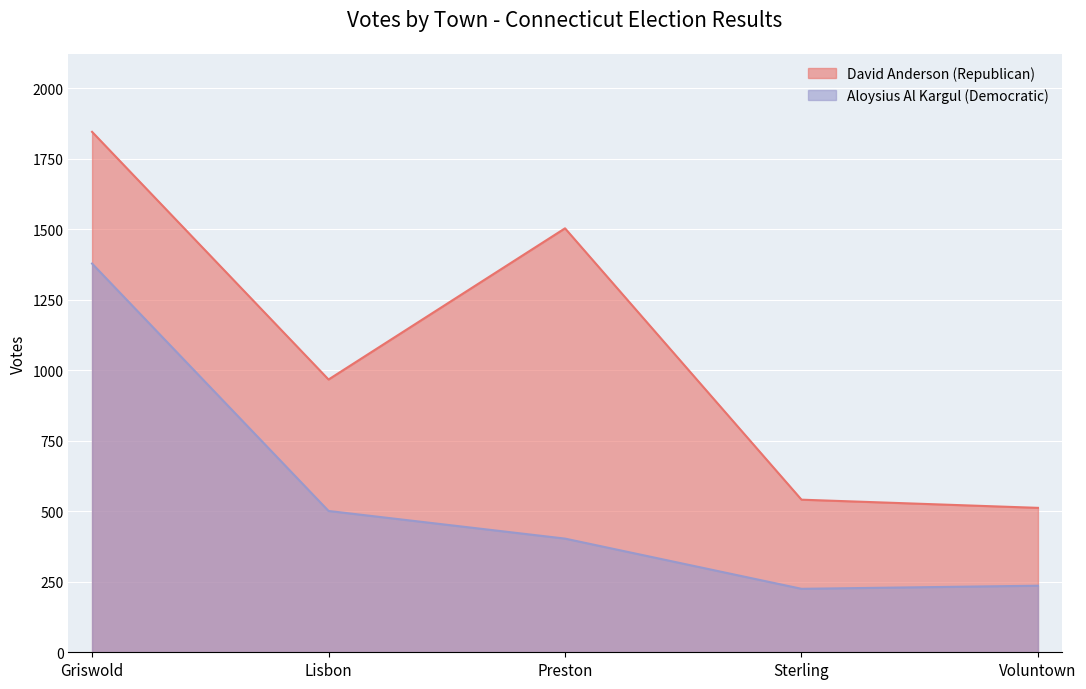

What value does the David Anderson (Republican) series have at Sterling, to the nearest 100?

500